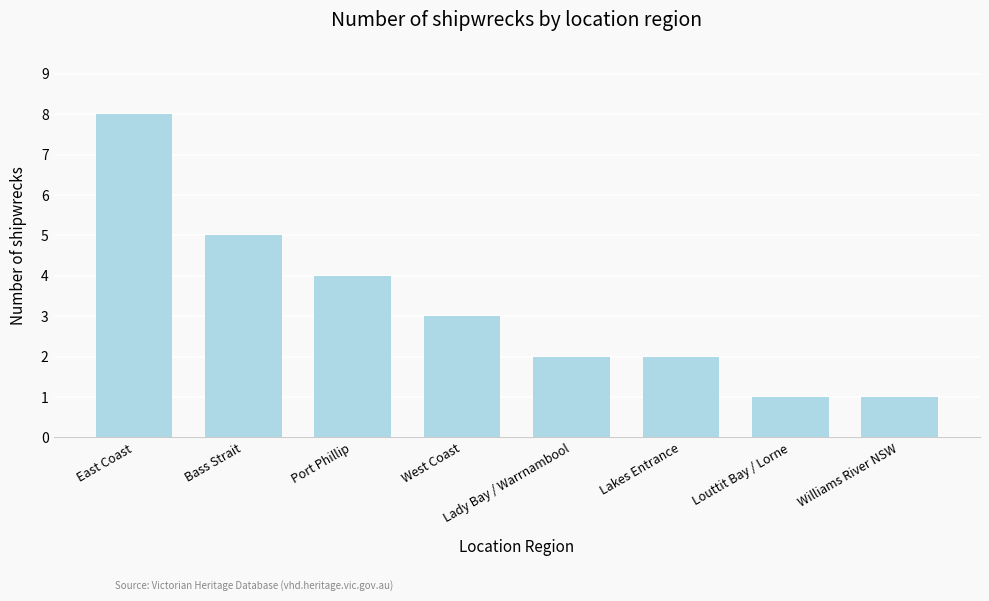

Which label corresponds to the largest value in the chart?

East Coast